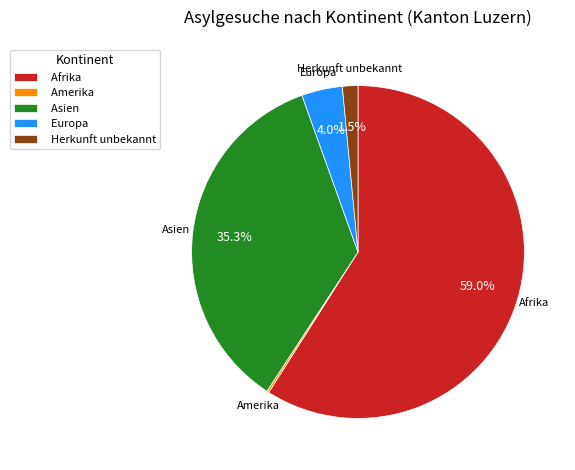

To the nearest percent, what percentage of the pie is Europa?

4%